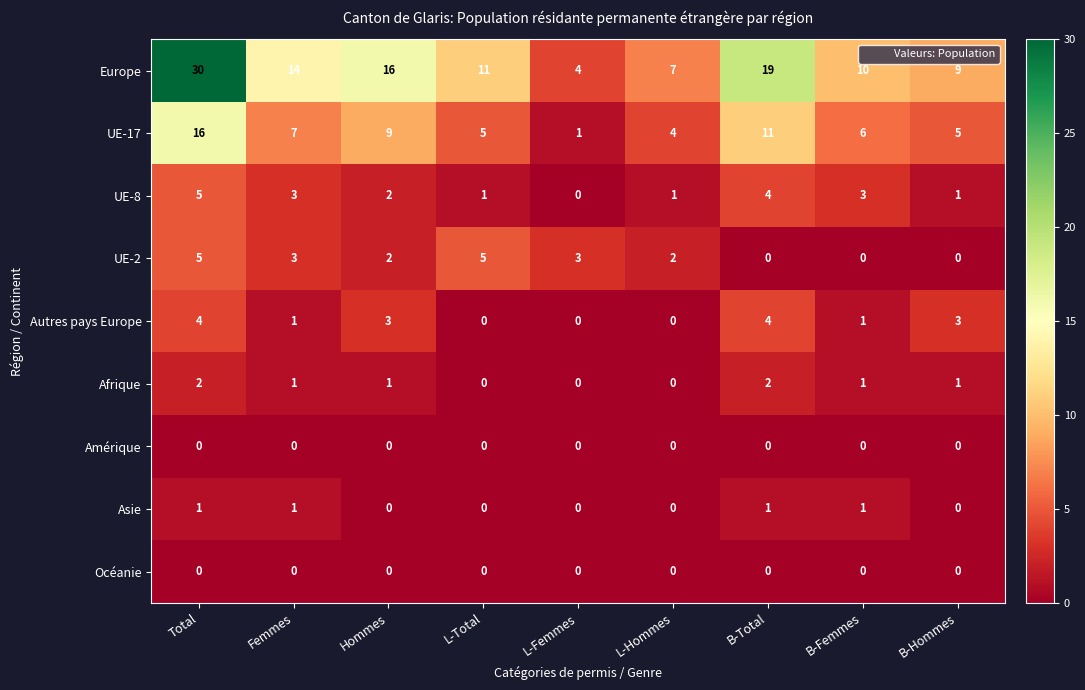

What is the greatest value displayed?

30